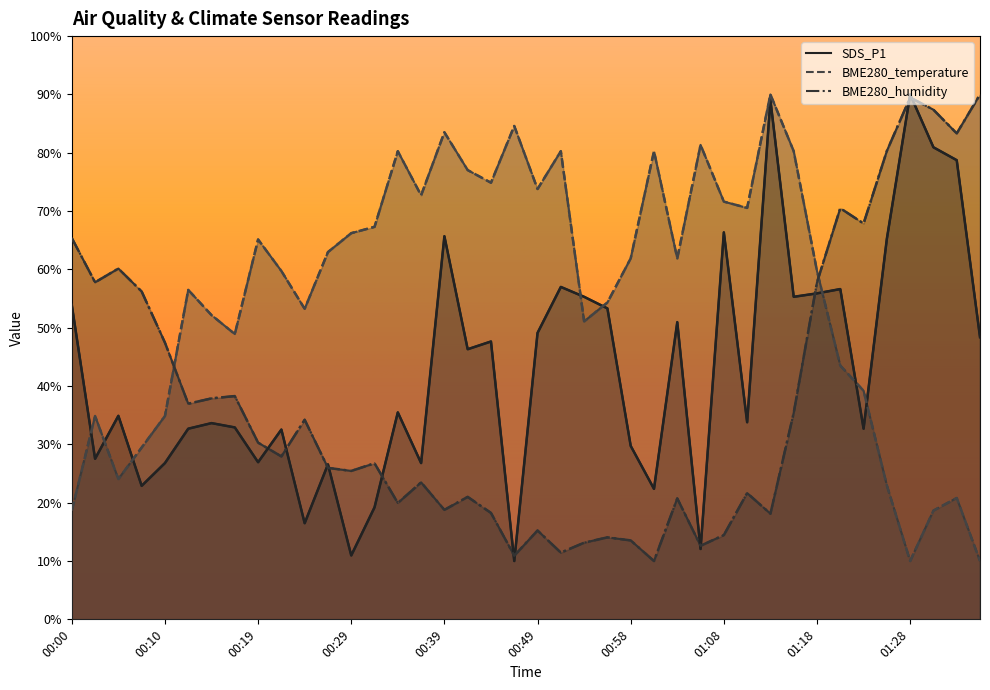

Reading left to right, transcribe all the data shown in this chart.

SDS_P1: 53.9	27.5	34.9	22.9	26.8	32.7	33.6	32.9	26.9	32.5	16.5	26.6	11.0	19.2	35.5	26.8	65.7	46.3	47.6	10.0	49.1	57.0	55.3	53.3	29.7	22.4	51.0	12.1	66.4	33.8	89.0	55.3	55.9	56.6	32.7	65.2	90.0	80.9	78.7	48.4
BME280_temperature: 18.6	34.9	24.1	29.5	34.9	56.5	52.2	48.9	65.1	59.7	53.2	63.0	66.2	67.3	80.3	72.7	83.5	77.0	74.9	84.6	73.8	80.3	51.1	54.3	61.9	80.3	61.9	81.4	71.6	70.5	90.0	80.3	59.7	43.5	39.2	23.0	10.0	18.6	20.8	10.0
BME280_humidity: 65.4	57.8	60.1	56.2	47.4	37.0	37.9	38.3	30.3	27.9	34.2	26.0	25.5	26.8	20.0	23.5	18.8	21.0	18.2	10.9	15.2	11.4	13.1	14.1	13.5	10.0	20.7	12.6	14.5	21.7	18.1	35.4	57.8	70.5	67.9	80.3	89.5	87.4	83.3	90.0